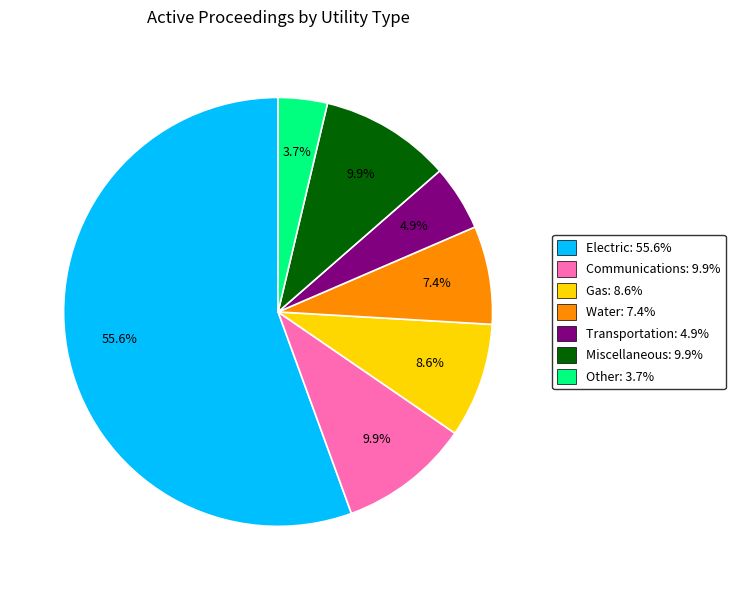

What is the total percentage of Transportation and Water?

12.3%